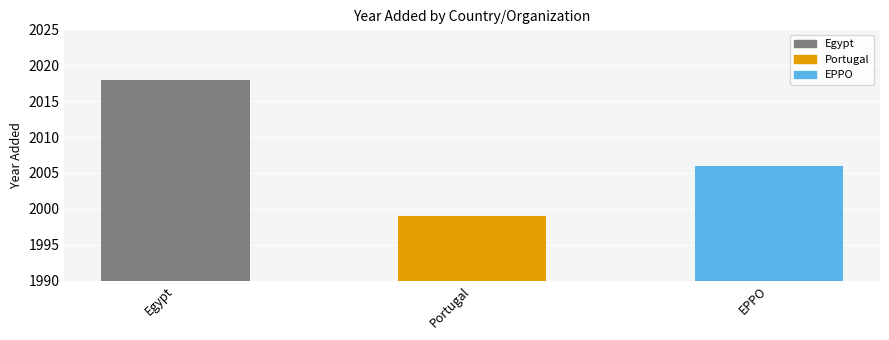

Between Portugal and Egypt, which is larger?

Egypt